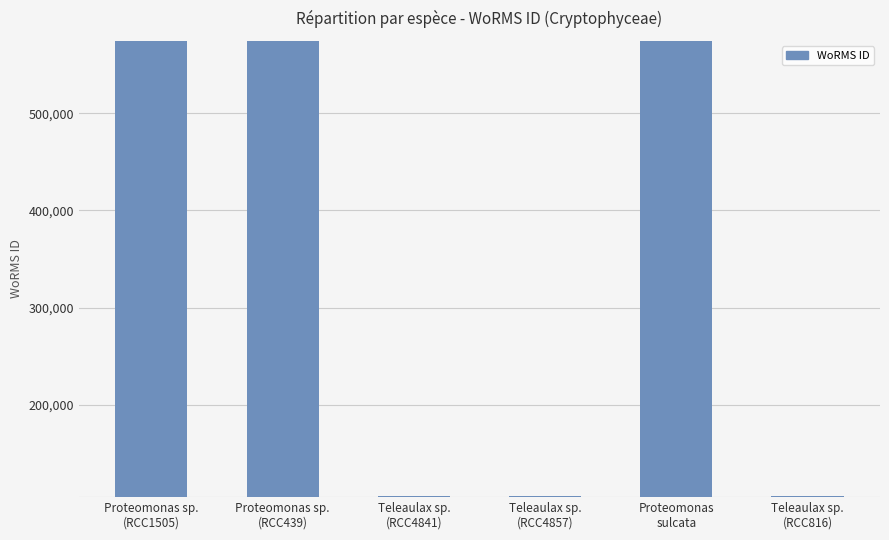

What is the change in value from Proteomonas sp.
(RCC439) to Teleaulax sp.
(RCC4857)?

-467670